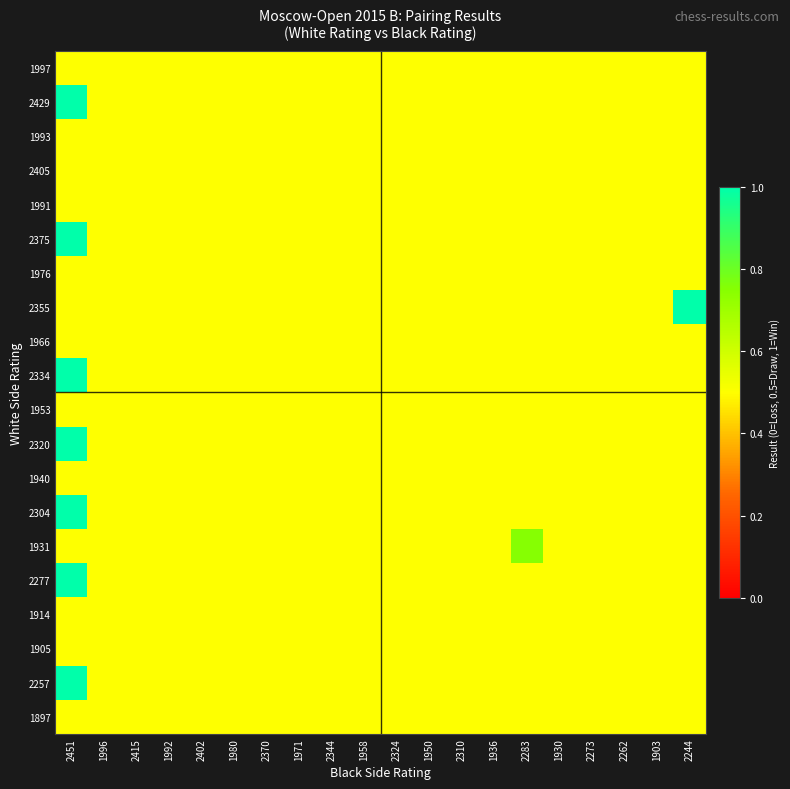

Reading right to left, extract all data points from this chart.

1997: 2244=0.5	1903=0.5	2262=0.5	2273=0.5	1930=0.5	2283=0.5	1936=0.5	2310=0.5	1950=0.5	2324=0.5	1958=0.5	2344=0.5	1971=0.5	2370=0.5	1980=0.5	2402=0.5	1992=0.5	2415=0.5	1996=0.5	2451=0.5
2429: 2244=0.5	1903=0.5	2262=0.5	2273=0.5	1930=0.5	2283=0.5	1936=0.5	2310=0.5	1950=0.5	2324=0.5	1958=0.5	2344=0.5	1971=0.5	2370=0.5	1980=0.5	2402=0.5	1992=0.5	2415=0.5	1996=0.5	2451=1.0
1993: 2244=0.5	1903=0.5	2262=0.5	2273=0.5	1930=0.5	2283=0.5	1936=0.5	2310=0.5	1950=0.5	2324=0.5	1958=0.5	2344=0.5	1971=0.5	2370=0.5	1980=0.5	2402=0.5	1992=0.5	2415=0.5	1996=0.5	2451=0.5
2405: 2244=0.5	1903=0.5	2262=0.5	2273=0.5	1930=0.5	2283=0.5	1936=0.5	2310=0.5	1950=0.5	2324=0.5	1958=0.5	2344=0.5	1971=0.5	2370=0.5	1980=0.5	2402=0.5	1992=0.5	2415=0.5	1996=0.5	2451=0.5
1991: 2244=0.5	1903=0.5	2262=0.5	2273=0.5	1930=0.5	2283=0.5	1936=0.5	2310=0.5	1950=0.5	2324=0.5	1958=0.5	2344=0.5	1971=0.5	2370=0.5	1980=0.5	2402=0.5	1992=0.5	2415=0.5	1996=0.5	2451=0.5
2375: 2244=0.5	1903=0.5	2262=0.5	2273=0.5	1930=0.5	2283=0.5	1936=0.5	2310=0.5	1950=0.5	2324=0.5	1958=0.5	2344=0.5	1971=0.5	2370=0.5	1980=0.5	2402=0.5	1992=0.5	2415=0.5	1996=0.5	2451=1.0
1976: 2244=0.5	1903=0.5	2262=0.5	2273=0.5	1930=0.5	2283=0.5	1936=0.5	2310=0.5	1950=0.5	2324=0.5	1958=0.5	2344=0.5	1971=0.5	2370=0.5	1980=0.5	2402=0.5	1992=0.5	2415=0.5	1996=0.5	2451=0.5
2355: 2244=1.0	1903=0.5	2262=0.5	2273=0.5	1930=0.5	2283=0.5	1936=0.5	2310=0.5	1950=0.5	2324=0.5	1958=0.5	2344=0.5	1971=0.5	2370=0.5	1980=0.5	2402=0.5	1992=0.5	2415=0.5	1996=0.5	2451=0.5
1966: 2244=0.5	1903=0.5	2262=0.5	2273=0.5	1930=0.5	2283=0.5	1936=0.5	2310=0.5	1950=0.5	2324=0.5	1958=0.5	2344=0.5	1971=0.5	2370=0.5	1980=0.5	2402=0.5	1992=0.5	2415=0.5	1996=0.5	2451=0.5
2334: 2244=0.5	1903=0.5	2262=0.5	2273=0.5	1930=0.5	2283=0.5	1936=0.5	2310=0.5	1950=0.5	2324=0.5	1958=0.5	2344=0.5	1971=0.5	2370=0.5	1980=0.5	2402=0.5	1992=0.5	2415=0.5	1996=0.5	2451=1.0
1953: 2244=0.5	1903=0.5	2262=0.5	2273=0.5	1930=0.5	2283=0.5	1936=0.5	2310=0.5	1950=0.5	2324=0.5	1958=0.5	2344=0.5	1971=0.5	2370=0.5	1980=0.5	2402=0.5	1992=0.5	2415=0.5	1996=0.5	2451=0.5
2320: 2244=0.5	1903=0.5	2262=0.5	2273=0.5	1930=0.5	2283=0.5	1936=0.5	2310=0.5	1950=0.5	2324=0.5	1958=0.5	2344=0.5	1971=0.5	2370=0.5	1980=0.5	2402=0.5	1992=0.5	2415=0.5	1996=0.5	2451=1.0
1940: 2244=0.5	1903=0.5	2262=0.5	2273=0.5	1930=0.5	2283=0.5	1936=0.5	2310=0.5	1950=0.5	2324=0.5	1958=0.5	2344=0.5	1971=0.5	2370=0.5	1980=0.5	2402=0.5	1992=0.5	2415=0.5	1996=0.5	2451=0.5
2304: 2244=0.5	1903=0.5	2262=0.5	2273=0.5	1930=0.5	2283=0.5	1936=0.5	2310=0.5	1950=0.5	2324=0.5	1958=0.5	2344=0.5	1971=0.5	2370=0.5	1980=0.5	2402=0.5	1992=0.5	2415=0.5	1996=0.5	2451=1.0
1931: 2244=0.5	1903=0.5	2262=0.5	2273=0.5	1930=0.5	2283=0.8	1936=0.5	2310=0.5	1950=0.5	2324=0.5	1958=0.5	2344=0.5	1971=0.5	2370=0.5	1980=0.5	2402=0.5	1992=0.5	2415=0.5	1996=0.5	2451=0.5
2277: 2244=0.5	1903=0.5	2262=0.5	2273=0.5	1930=0.5	2283=0.5	1936=0.5	2310=0.5	1950=0.5	2324=0.5	1958=0.5	2344=0.5	1971=0.5	2370=0.5	1980=0.5	2402=0.5	1992=0.5	2415=0.5	1996=0.5	2451=1.0
1914: 2244=0.5	1903=0.5	2262=0.5	2273=0.5	1930=0.5	2283=0.5	1936=0.5	2310=0.5	1950=0.5	2324=0.5	1958=0.5	2344=0.5	1971=0.5	2370=0.5	1980=0.5	2402=0.5	1992=0.5	2415=0.5	1996=0.5	2451=0.5
1905: 2244=0.5	1903=0.5	2262=0.5	2273=0.5	1930=0.5	2283=0.5	1936=0.5	2310=0.5	1950=0.5	2324=0.5	1958=0.5	2344=0.5	1971=0.5	2370=0.5	1980=0.5	2402=0.5	1992=0.5	2415=0.5	1996=0.5	2451=0.5
2257: 2244=0.5	1903=0.5	2262=0.5	2273=0.5	1930=0.5	2283=0.5	1936=0.5	2310=0.5	1950=0.5	2324=0.5	1958=0.5	2344=0.5	1971=0.5	2370=0.5	1980=0.5	2402=0.5	1992=0.5	2415=0.5	1996=0.5	2451=1.0
1897: 2244=0.5	1903=0.5	2262=0.5	2273=0.5	1930=0.5	2283=0.5	1936=0.5	2310=0.5	1950=0.5	2324=0.5	1958=0.5	2344=0.5	1971=0.5	2370=0.5	1980=0.5	2402=0.5	1992=0.5	2415=0.5	1996=0.5	2451=0.5